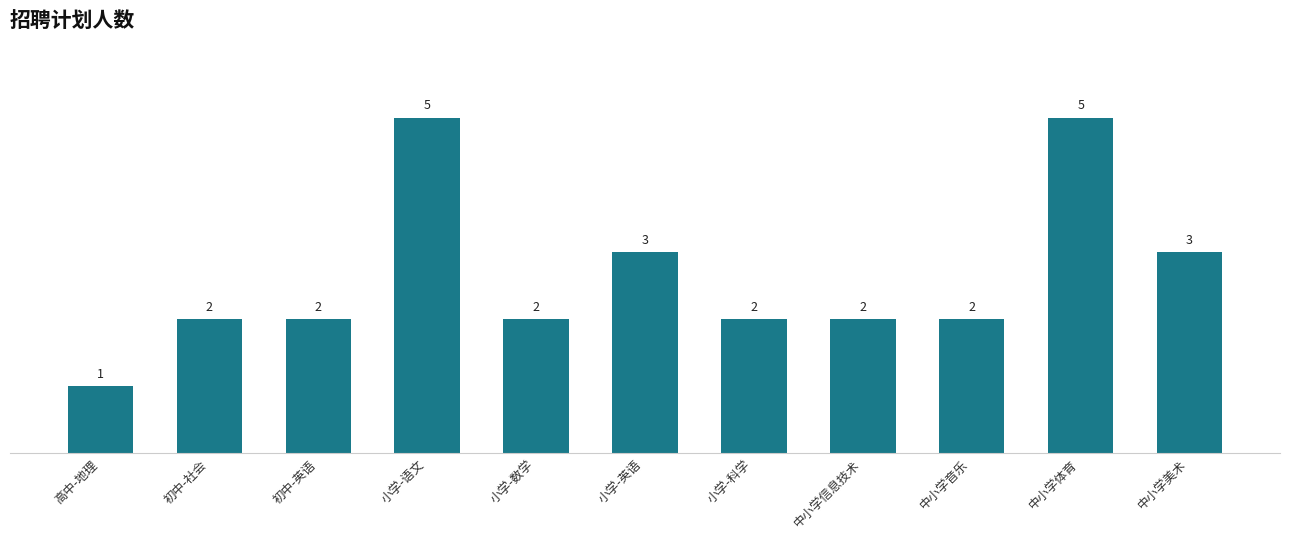

What is the sum of all values?

29